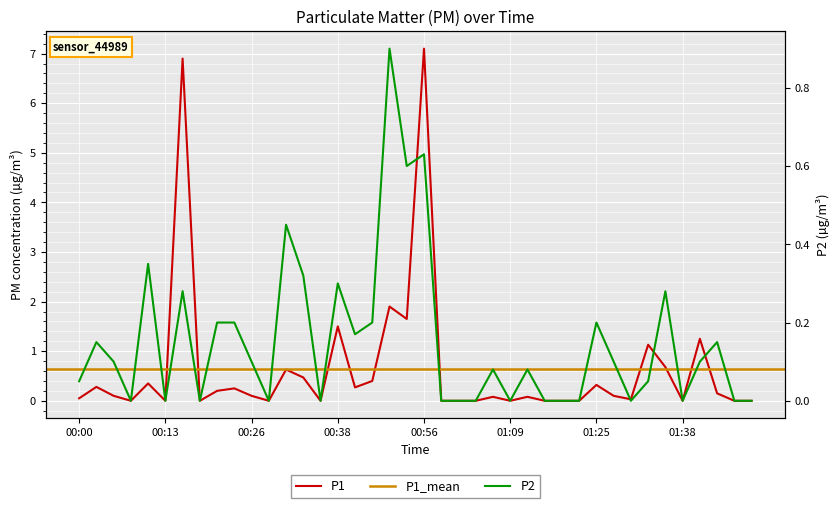

What is the difference between the maximum and minimum values in the P1 series?

7.1